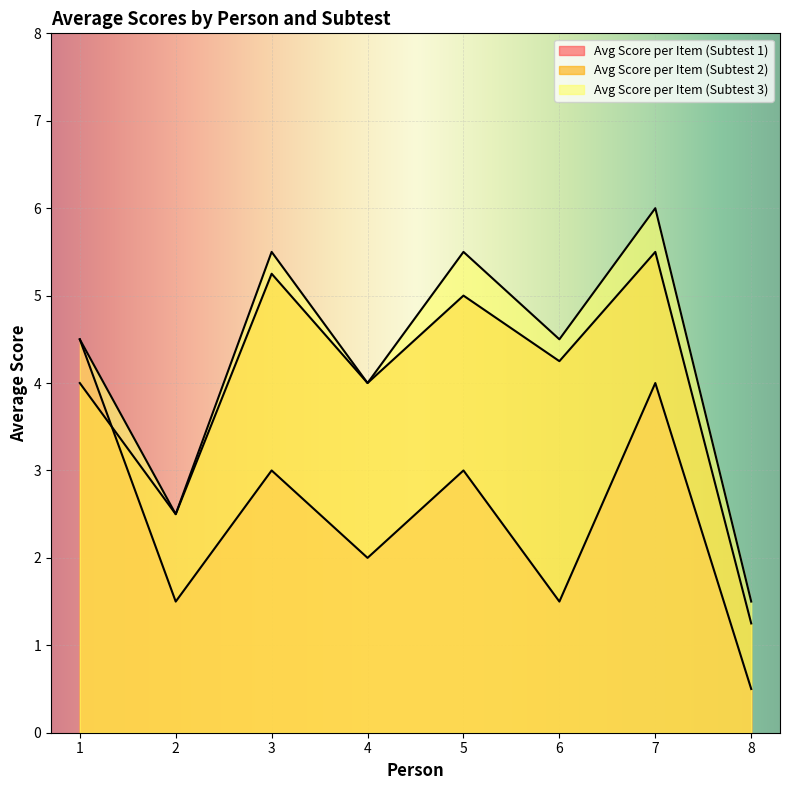

Which series has the widest spread of values?

Avg Score per Item (Subtest 3)